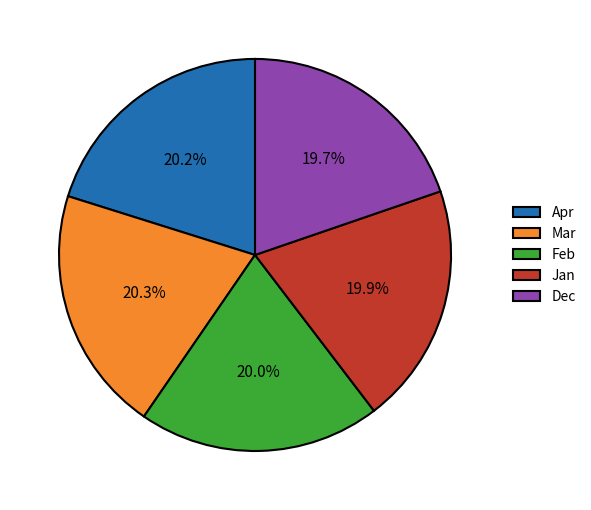

True or false: Dec accounts for 12% of the total.

False